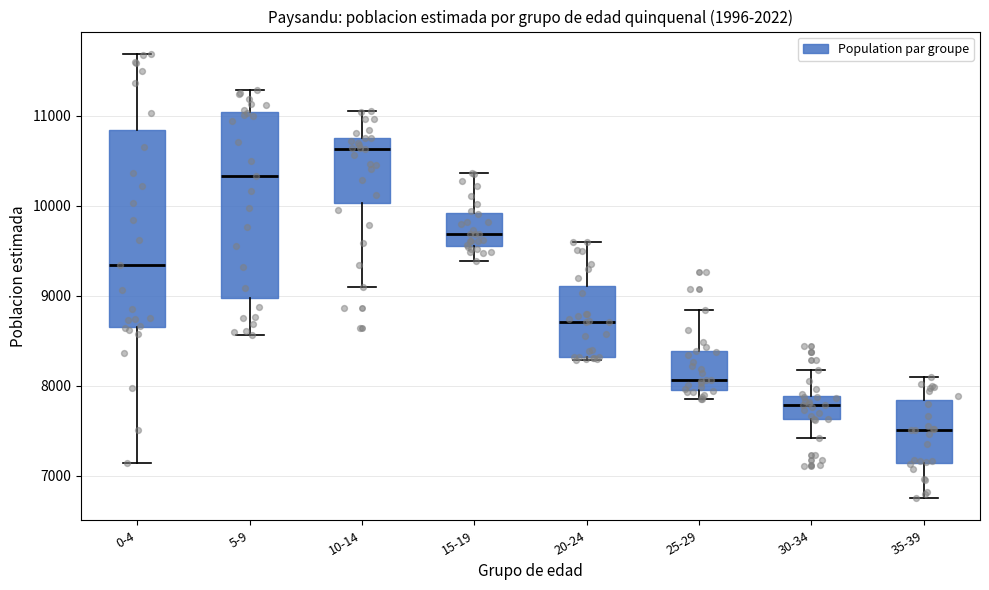

Comparing the boxes themselves (not the whiskers), which one is the tallest?

0-4